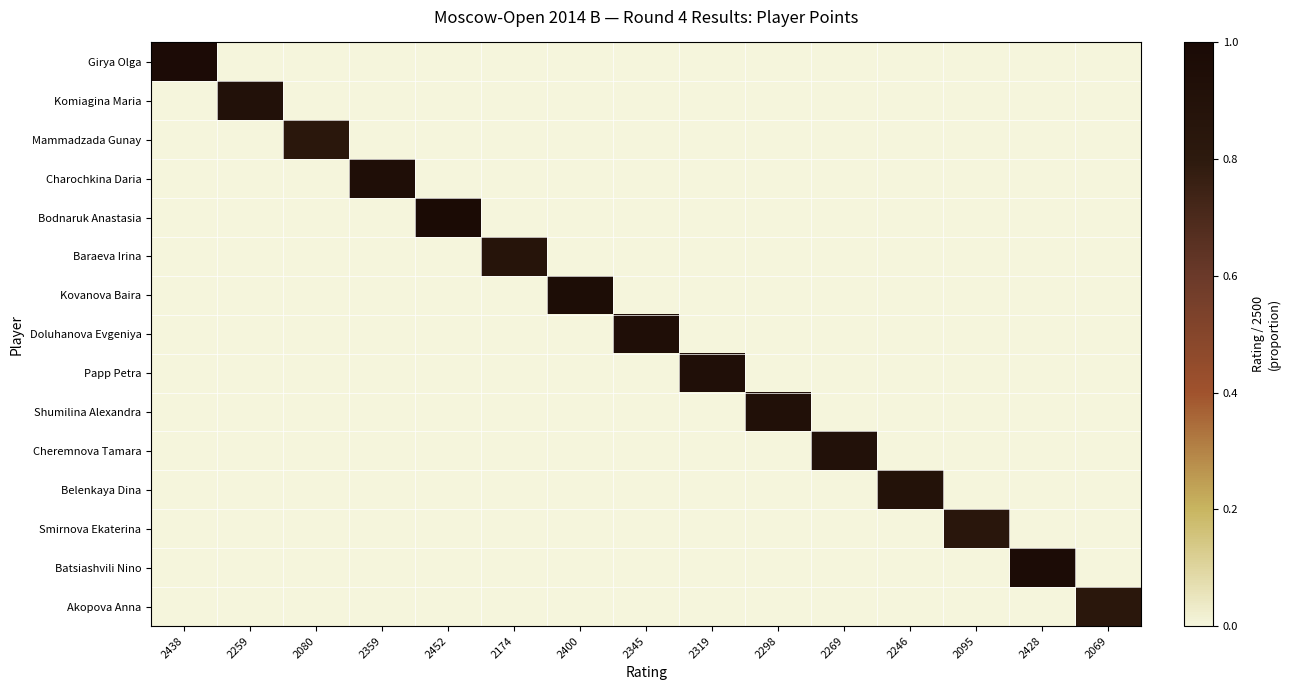

Which category has the highest value across all series?

2452